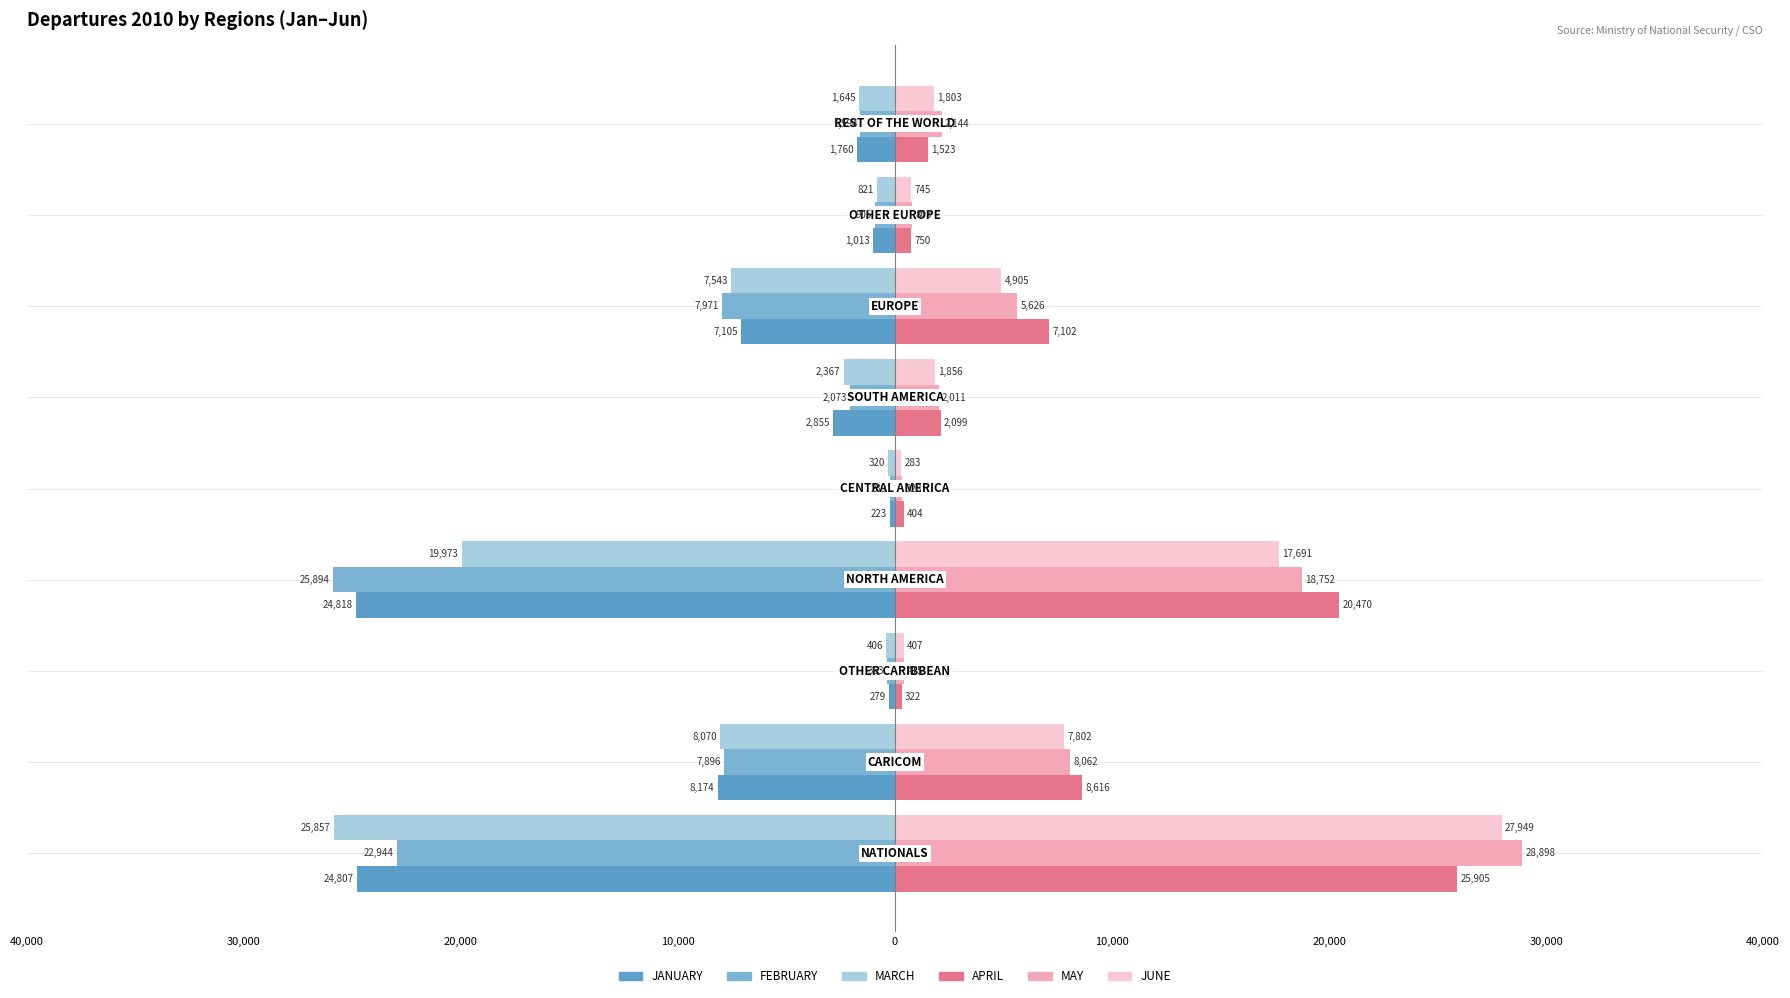

How many values in the JANUARY series are below -2855?

4